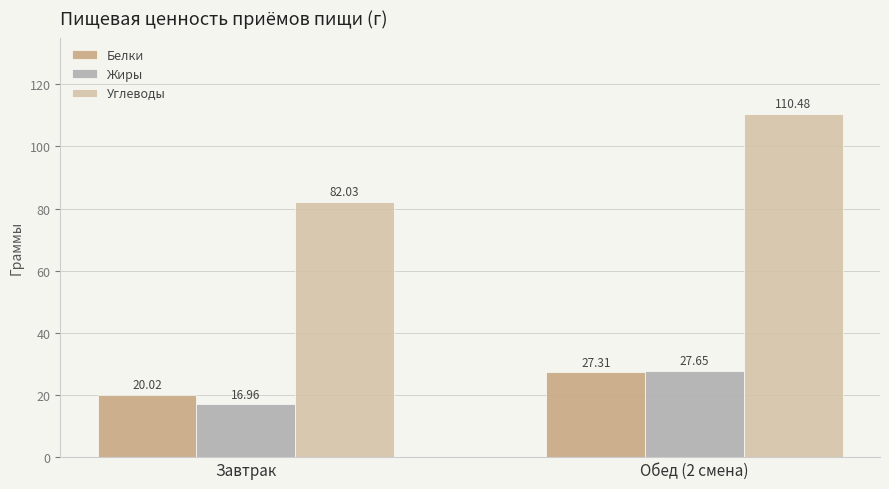

What is the label of the 2nd bar from the left?

Обед (2 смена)